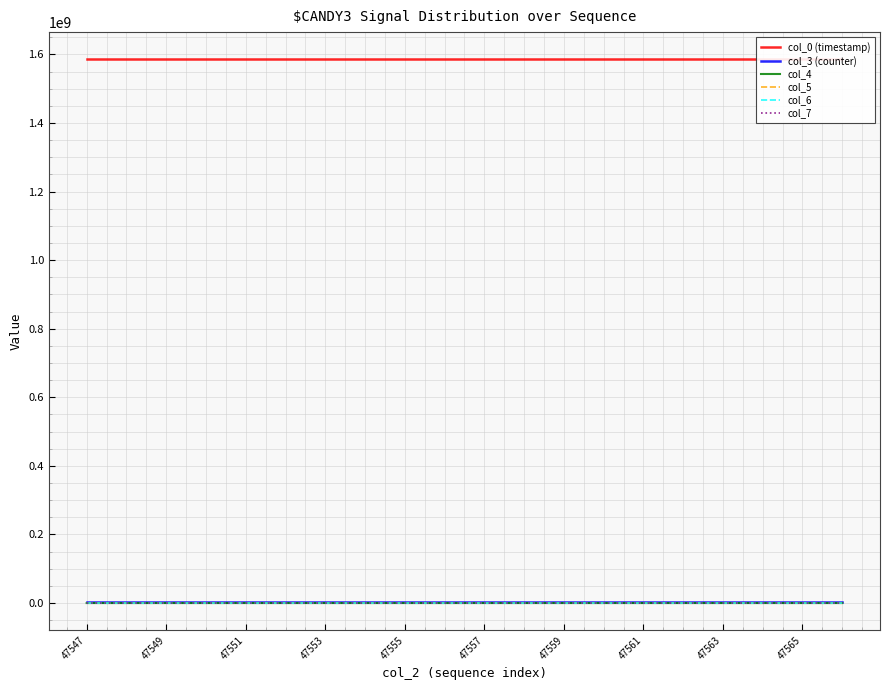

True or false: col_5 has a value of 3955.4 at 47555.

False